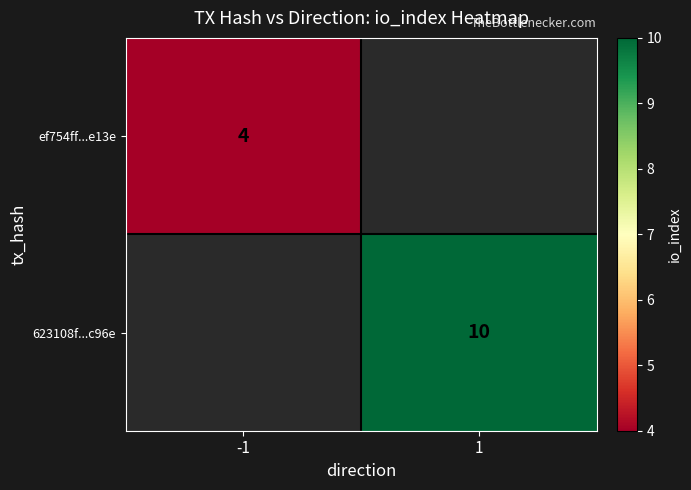

Is the value of 623108f...c96e at 1 greater than the value of ef754ff...e13e at -1?

Yes